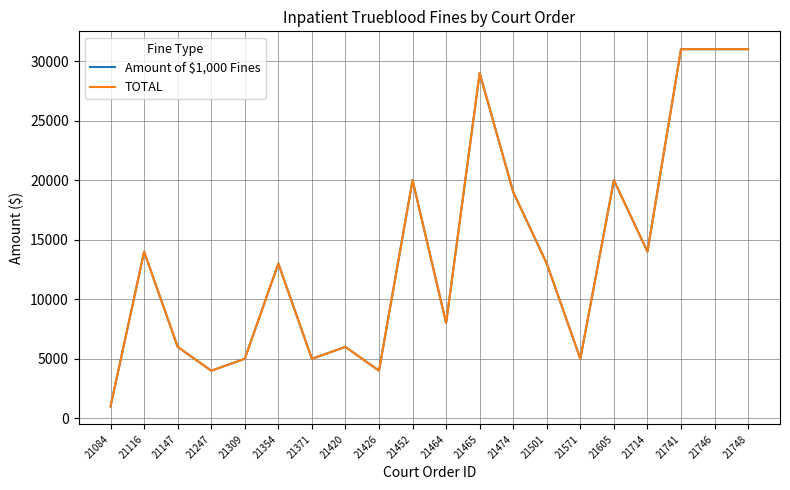

At which category does the chart reach its peak across all series?

21741